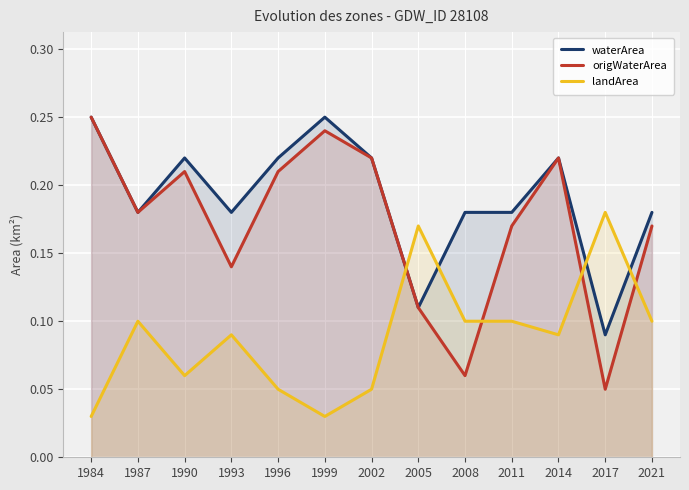

What value does the landArea series have at 2002?

0.1